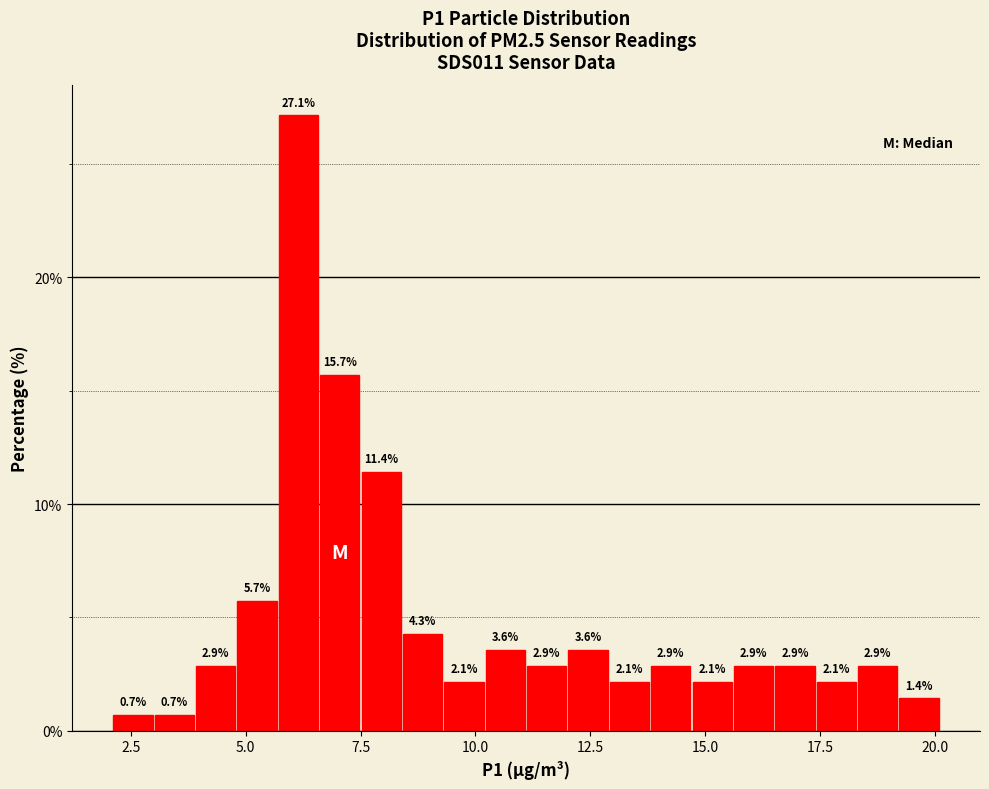

Read against the x-axis, roughly where is the centre of the tallest bar?

6.0